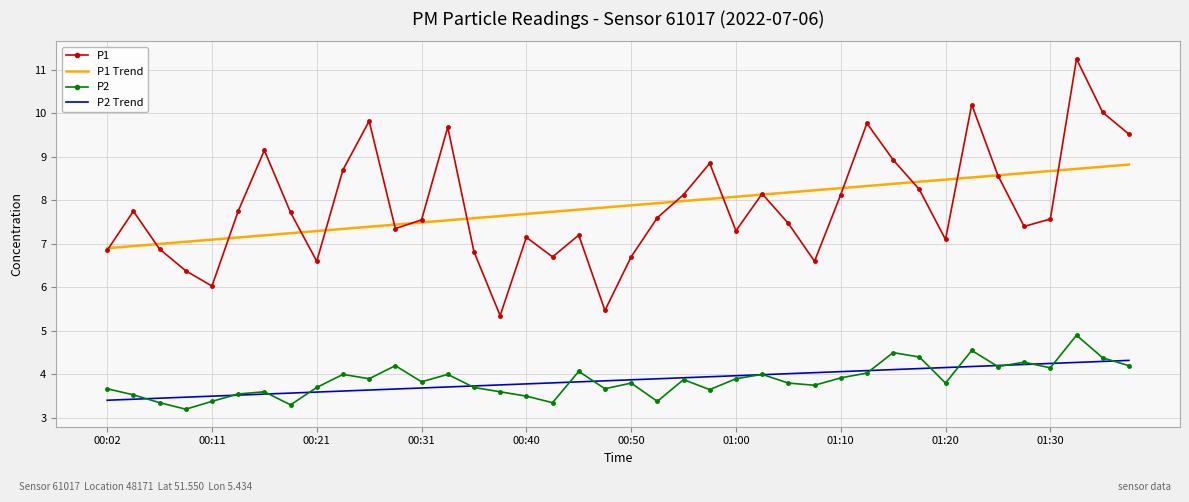

True or false: P2 and P1 Trend intersect in this chart.

False